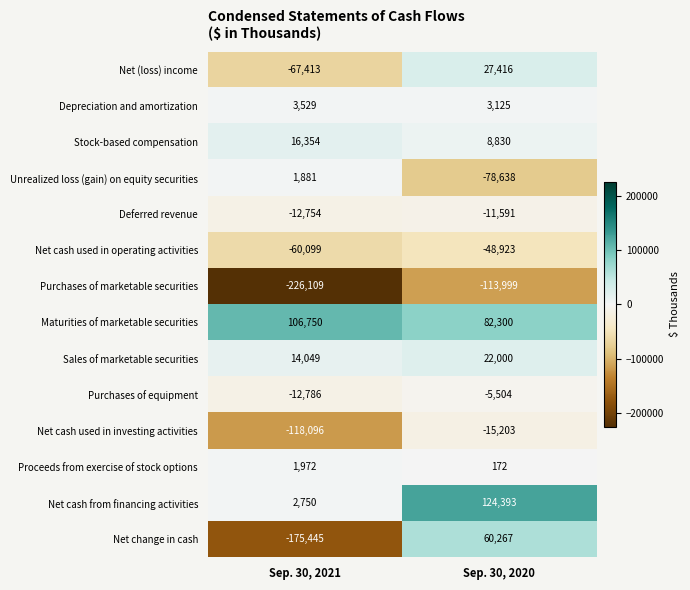

What is the difference between the highest and lowest values at Sep. 30, 2020?

238392